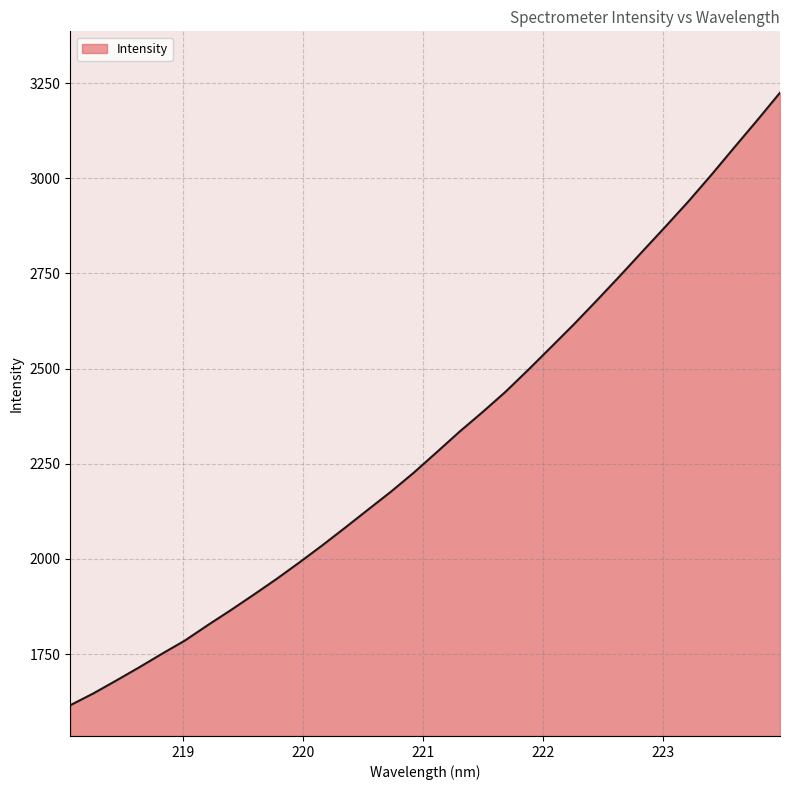

What is the maximum value shown in the chart?

3224.5